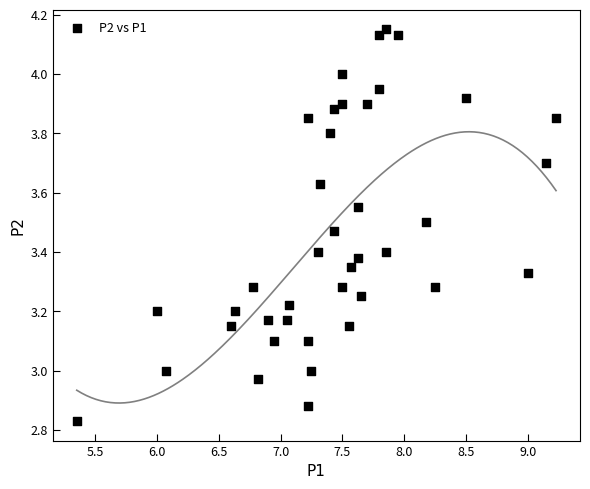

What is the range of Y values (max minus min)?

1.3